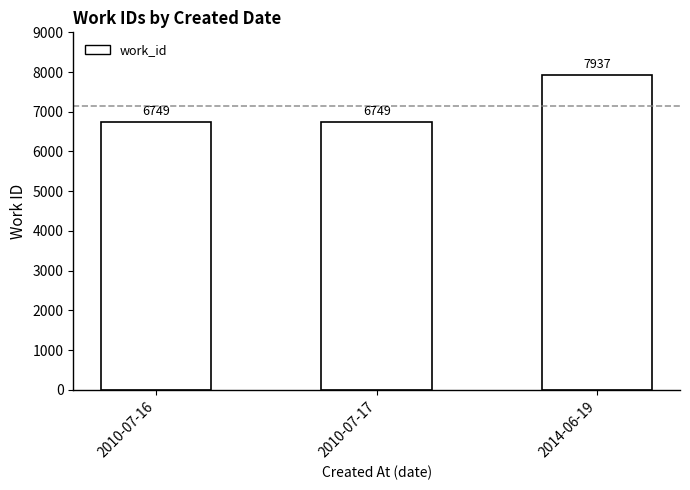

How many values exceed 6749?

1